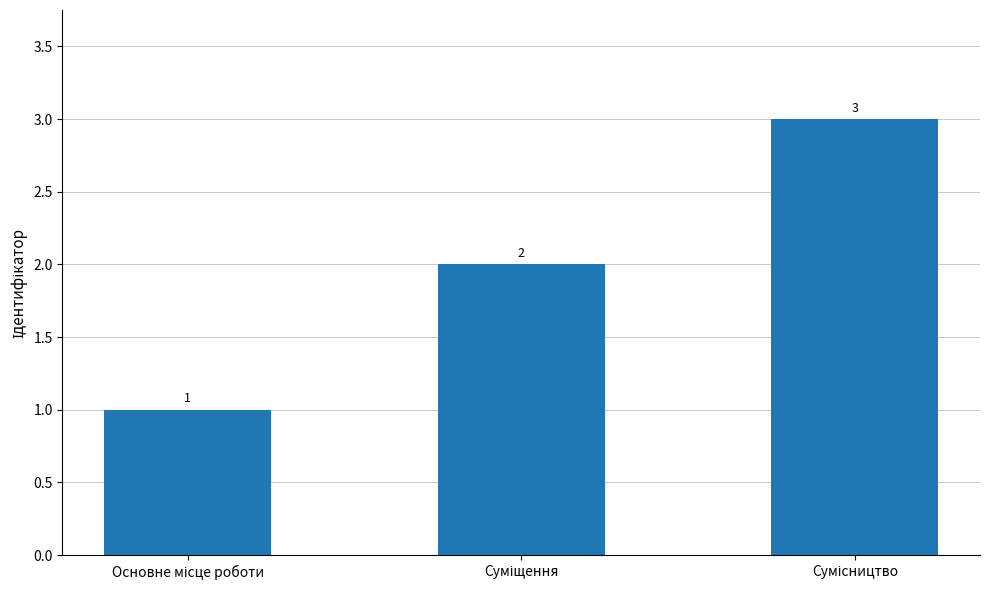

How many values are between 1 and 3?

3